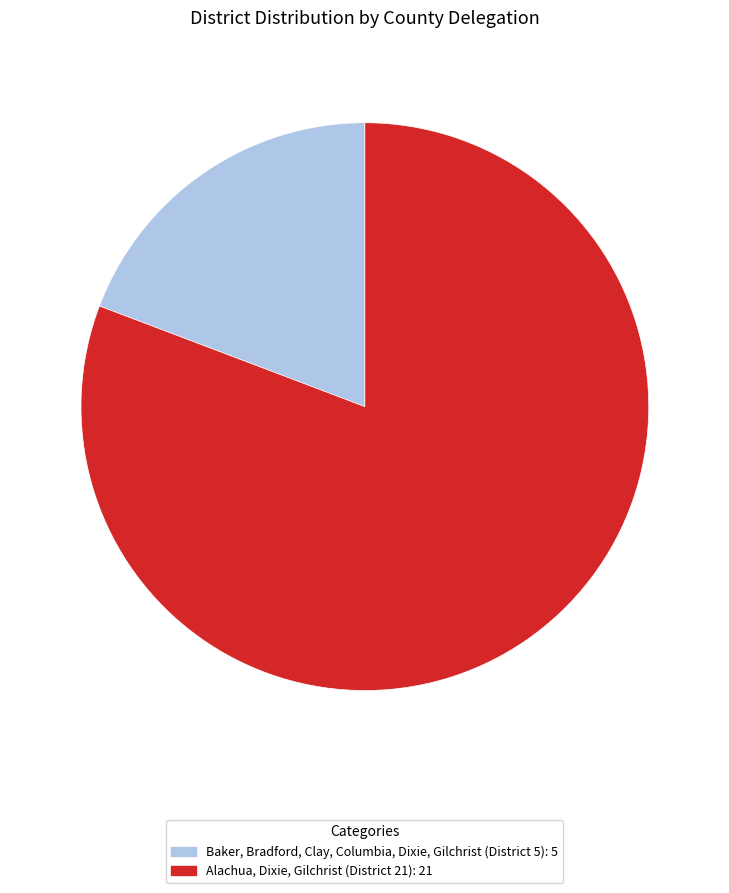

What is the smallest slice in the pie chart?

Baker, Bradford, Clay, Columbia, Dixie, Gilchrist (District 5)